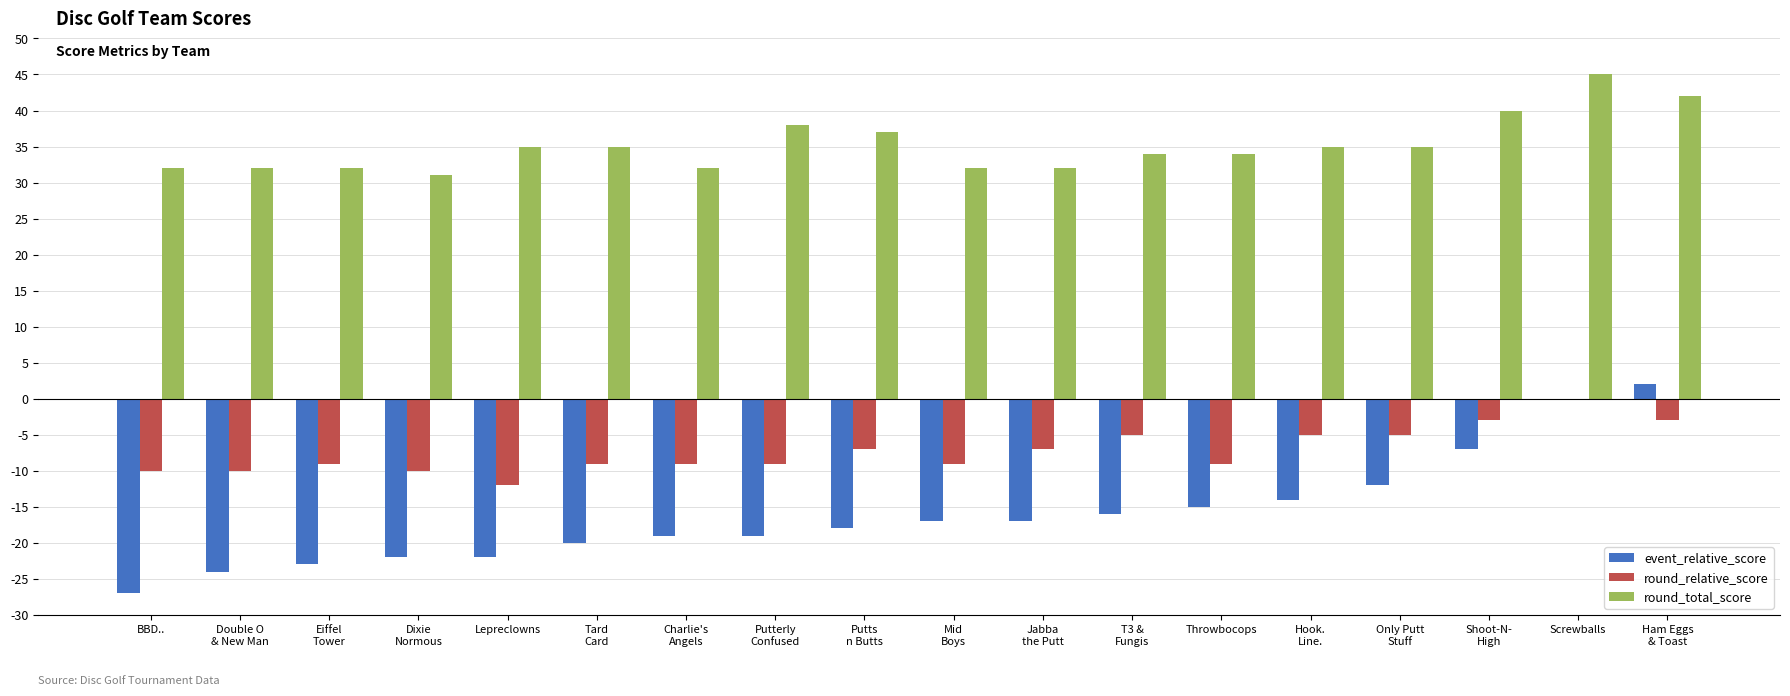

Are the bars horizontal?

No